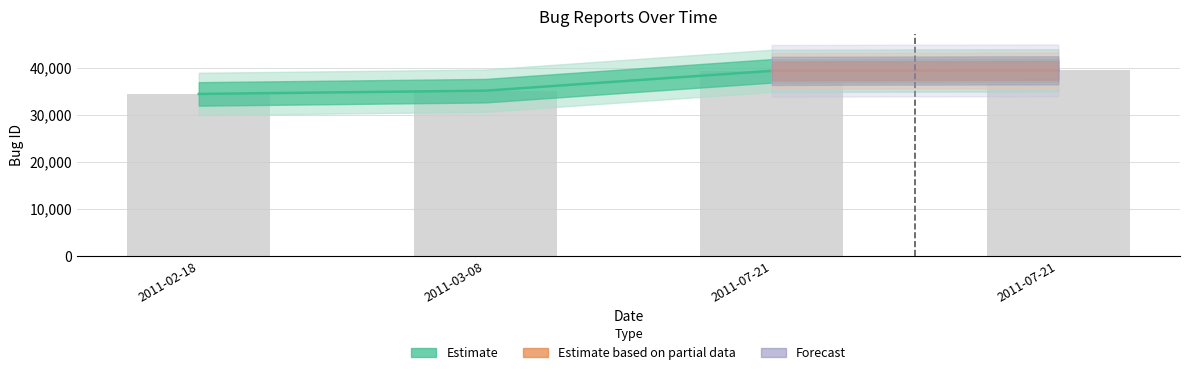

How many bars are there in total?

4